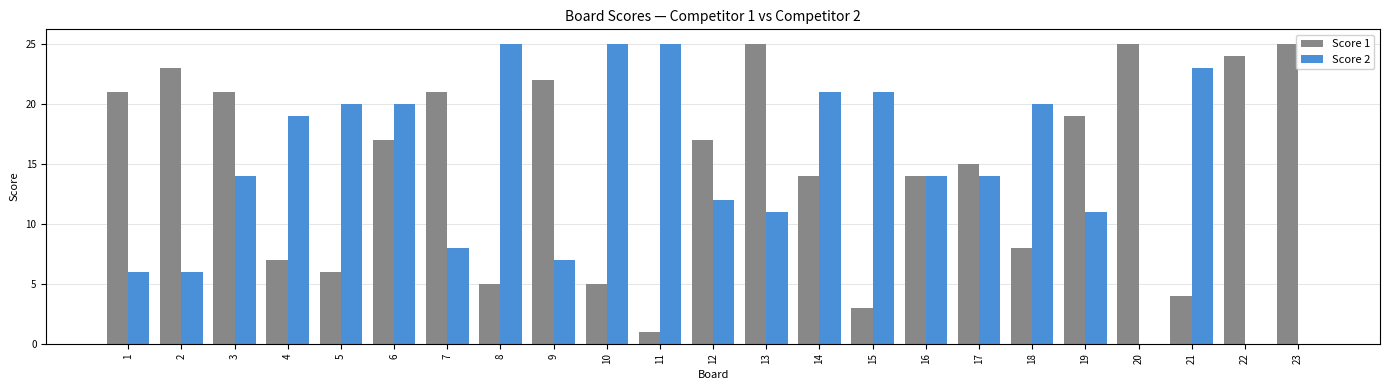

How many categories are shown in the chart?

23